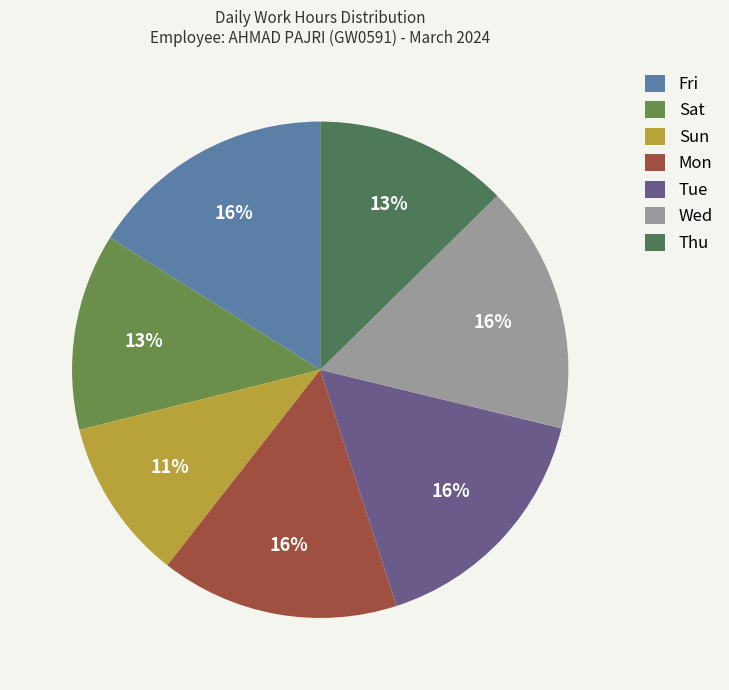

What is the smallest slice in the pie chart?

Sun